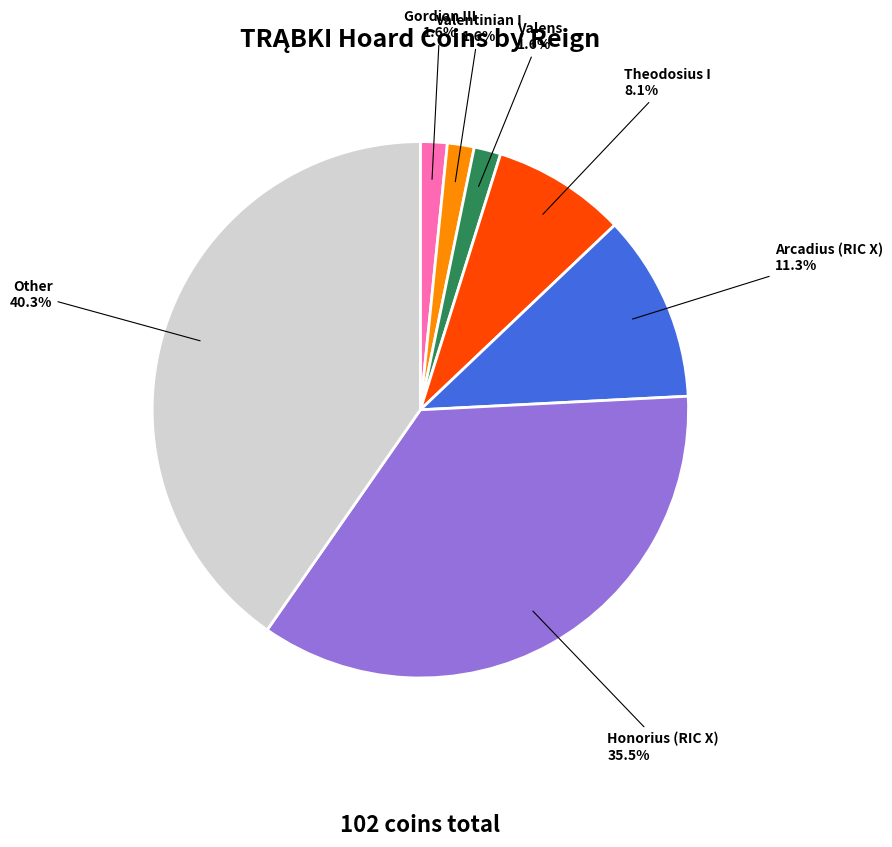

How many segments does this pie chart have?

7